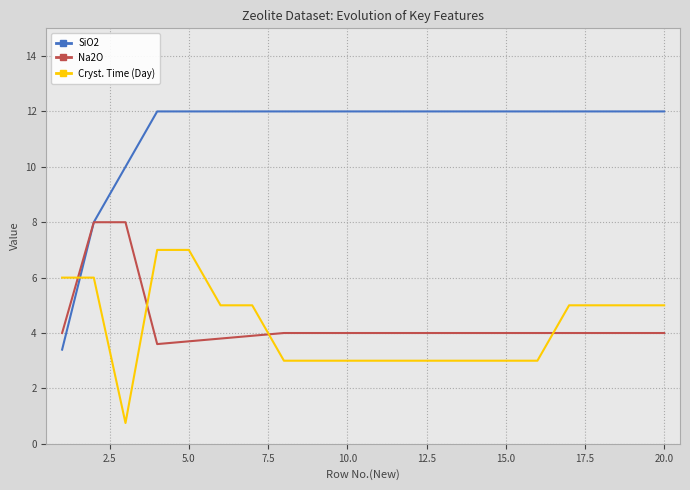

Which series ends up on top after the final intersection of Na2O and Cryst. Time (Day)?

Cryst. Time (Day)